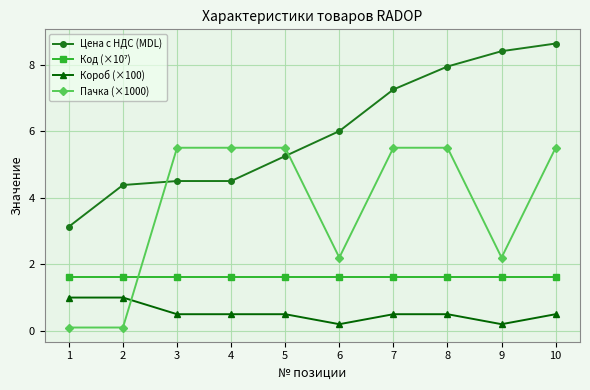

True or false: Цена с НДС (MDL) has a value of 4.4 at 2.

True